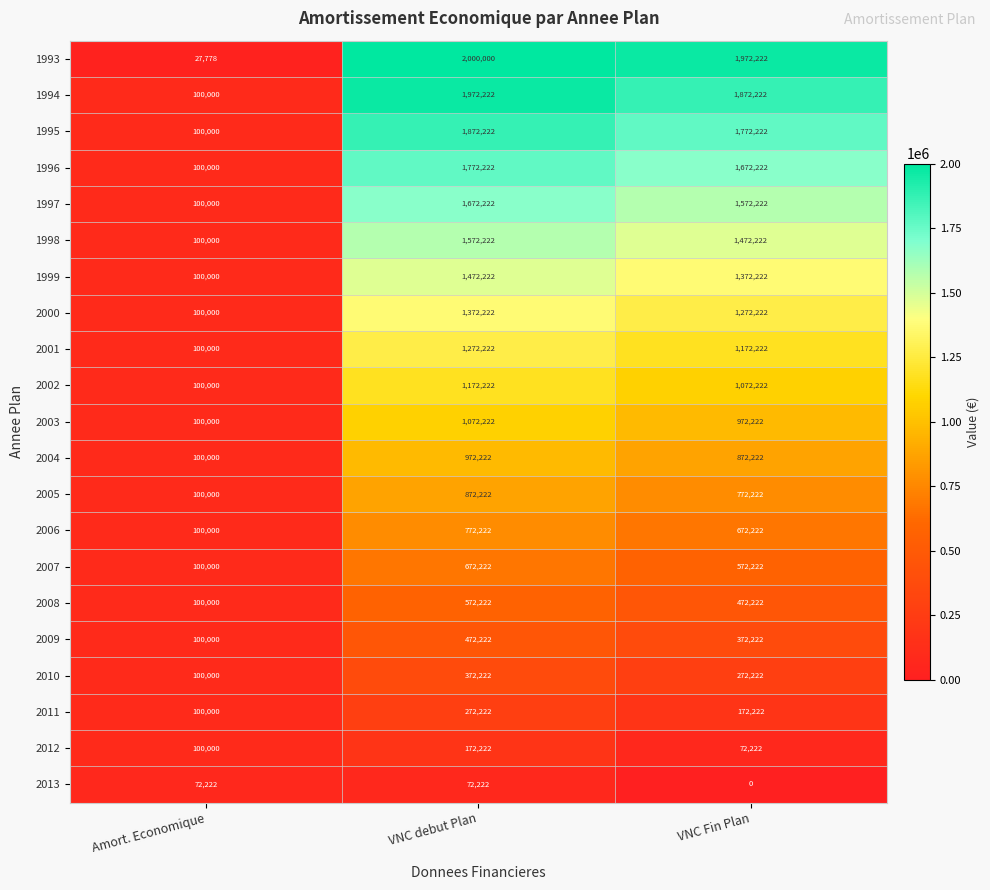

The 2008 series shows 810977 at VNC debut Plan. True or false?

False